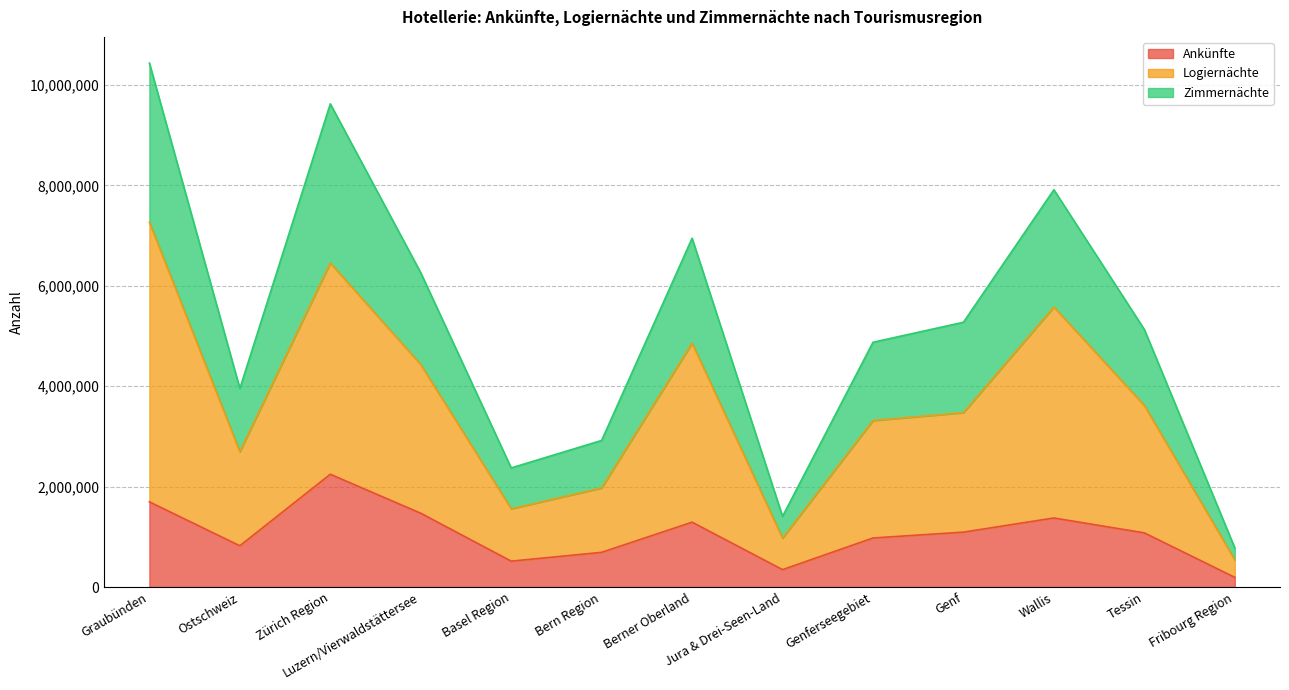

Reading right to left, transcribe all the data shown in this chart.

Ankünfte: Fribourg Region=193381	Tessin=1079287	Wallis=1375877	Genf=1094005	Genferseegebiet=977457	Jura & Drei-Seen-Land=346723	Berner Oberland=1292405	Bern Region=691693	Basel Region=516082	Luzern/Vierwaldstättersee=1470233	Zürich Region=2246642	Ostschweiz=822300	Graubünden=1696711
Logiernächte: Fribourg Region=542877	Tessin=3618283	Wallis=5577636	Genf=3473800	Genferseegebiet=3317553	Jura & Drei-Seen-Land=975507	Berner Oberland=4858467	Bern Region=1974114	Basel Region=1559398	Luzern/Vierwaldstättersee=4431257	Zürich Region=6454194	Ostschweiz=2697201	Graubünden=7266245
Zimmernächte: Fribourg Region=780596	Tessin=5130081	Wallis=7912670	Genf=5273605	Genferseegebiet=4875166	Jura & Drei-Seen-Land=1407478	Berner Oberland=6947176	Bern Region=2920019	Basel Region=2372520	Luzern/Vierwaldstättersee=6259747	Zürich Region=9623019	Ostschweiz=3954022	Graubünden=10434816